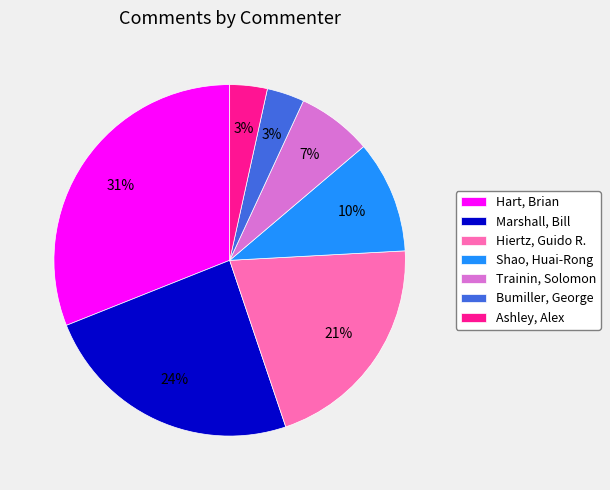

Is it true that Hiertz, Guido R. is 27% of the pie?

False